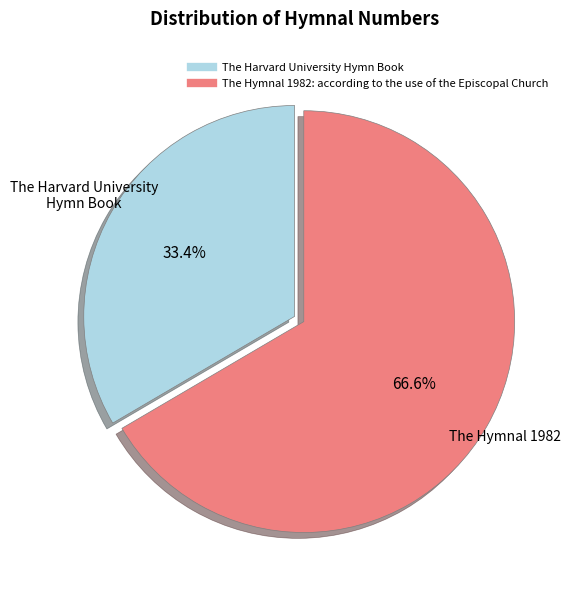

Is it true that The Harvard University Hymn Book is 33% of the pie?

True